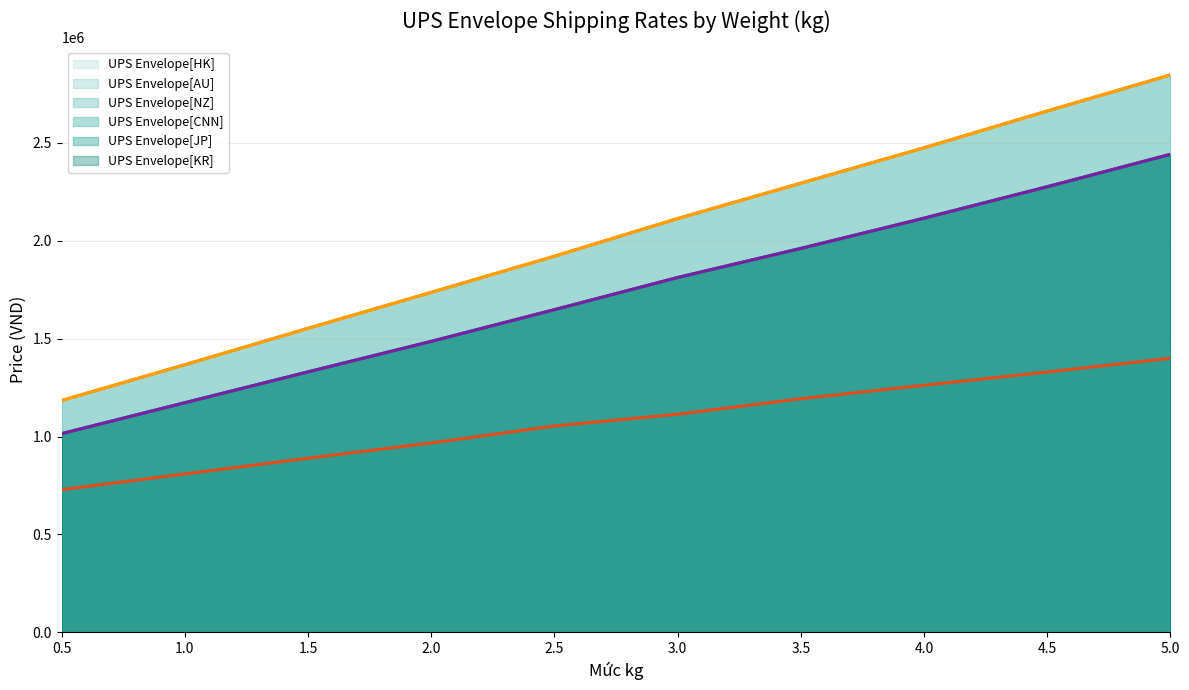

What is the difference between the highest and lowest values at 2.0?

768333.4